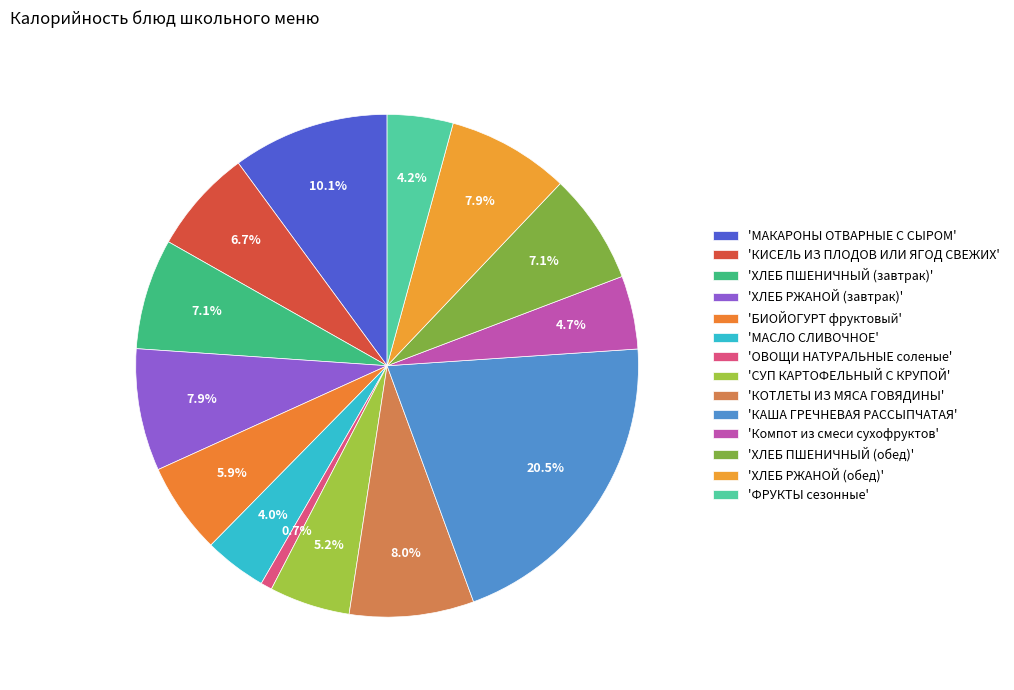

Count the number of slices in the pie.

14